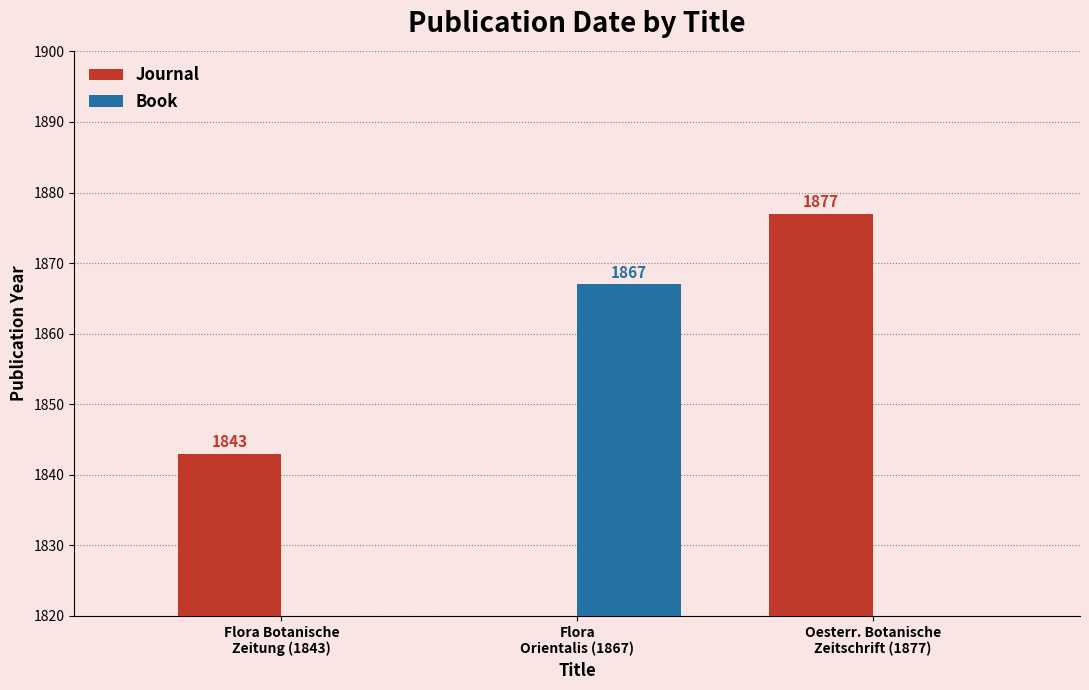

Count the number of categories in the chart.

3